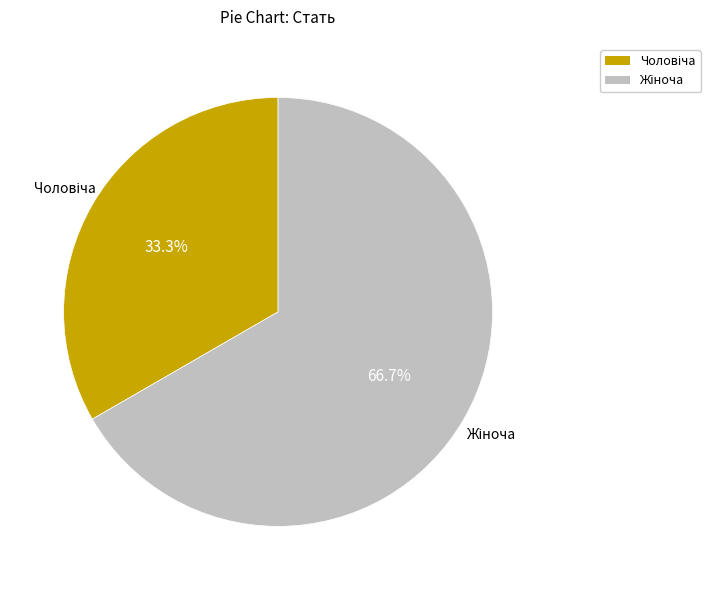

Which category has the smallest portion of the pie?

Чоловіча